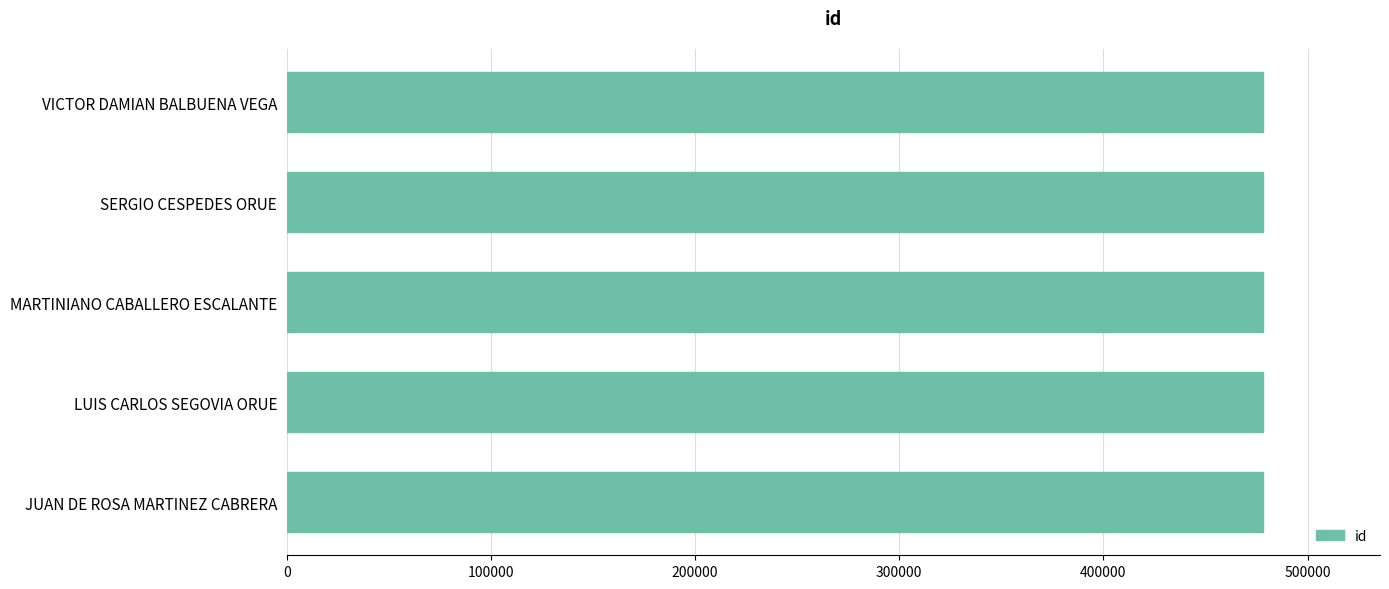

What is the sum of the values at LUIS CARLOS SEGOVIA ORUE and MARTINIANO CABALLERO ESCALANTE?

956277